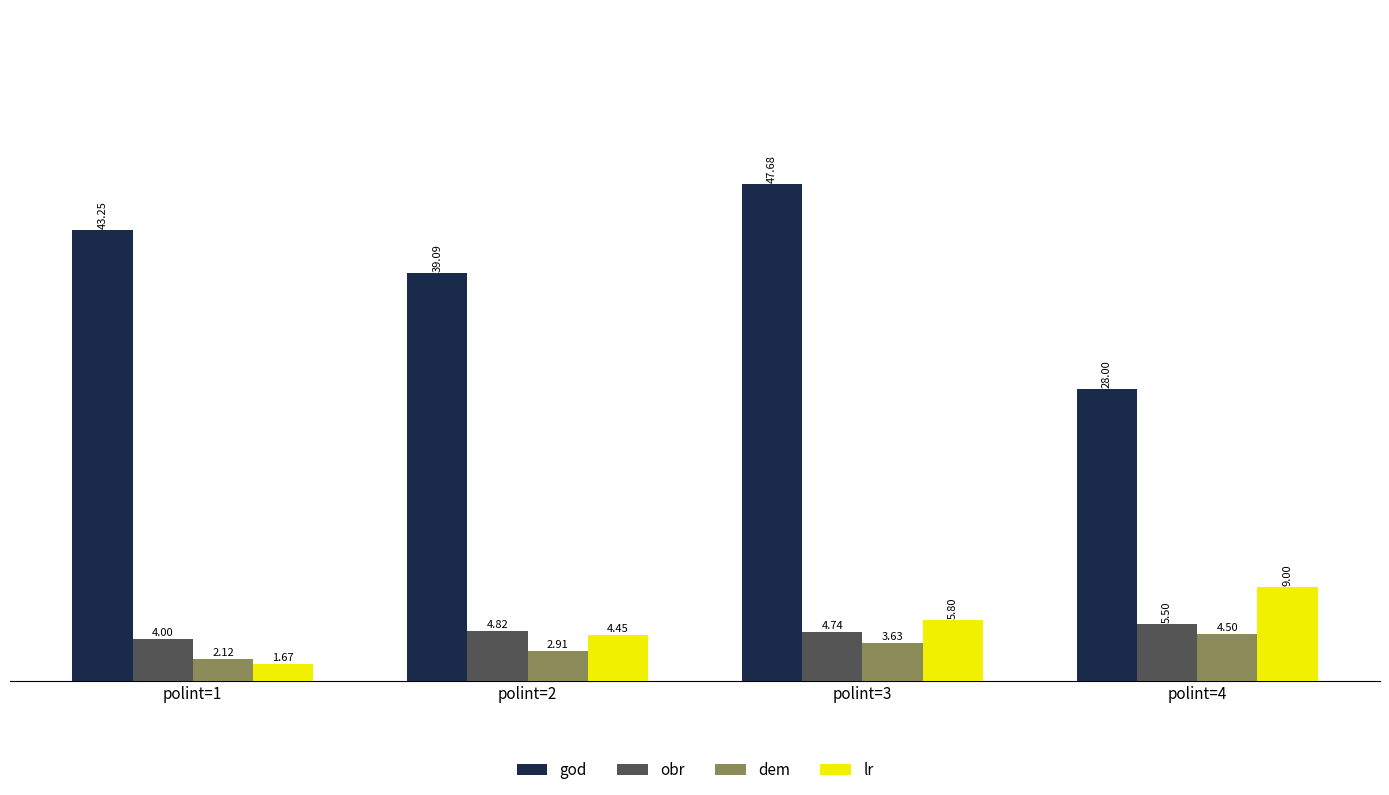

True or false: god has a value of 28.0 at polint=4.

True